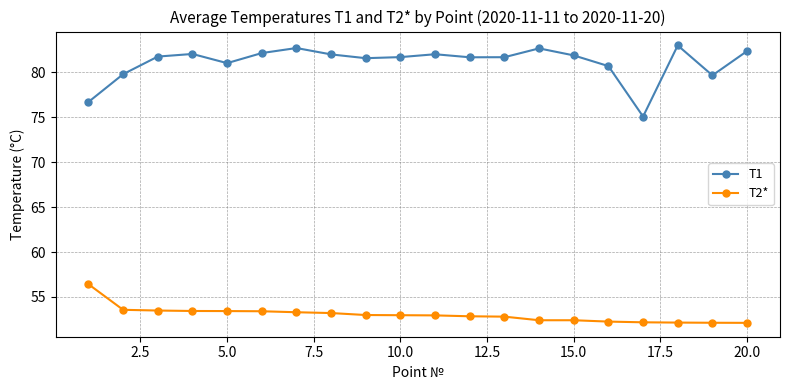

Does the chart display data point markers on the line(s)?

Yes